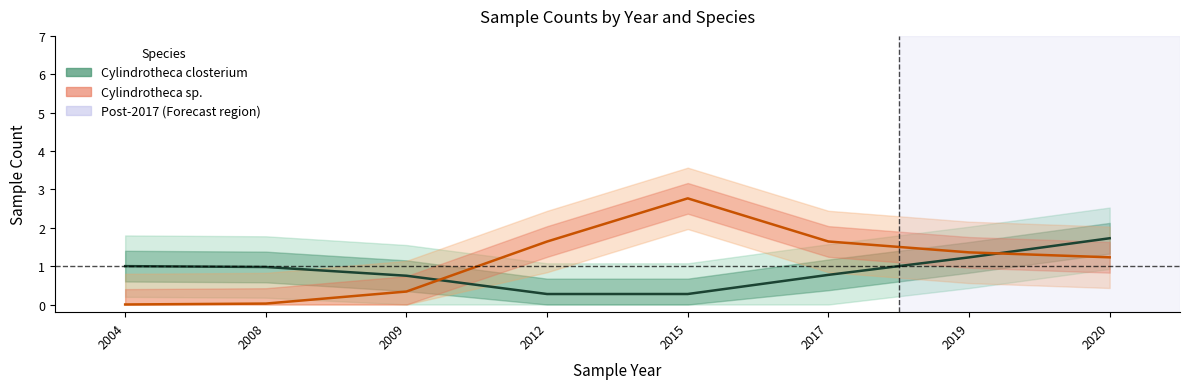

Rank the series at 2012 from highest to lowest value.

Cylindrotheca sp., Cylindrotheca closterium